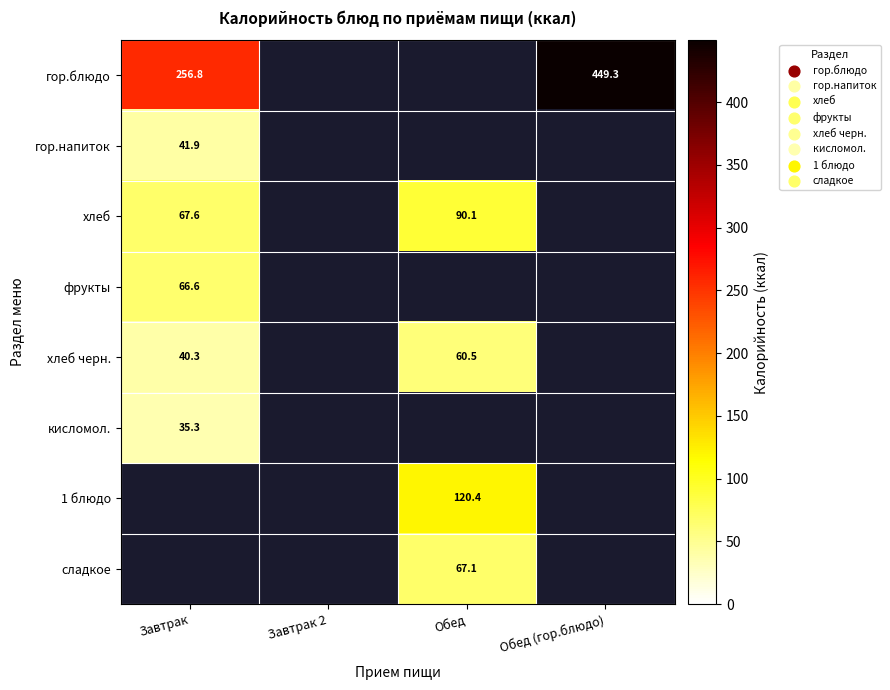

What is the greatest value displayed?

449.3